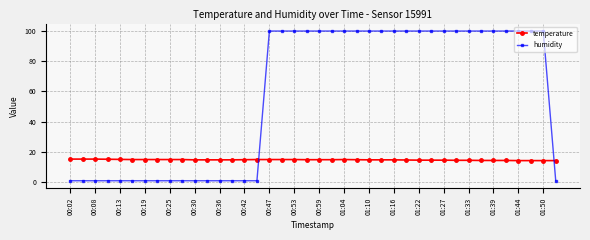

After their last crossing, which series has the higher values: temperature or humidity?

temperature